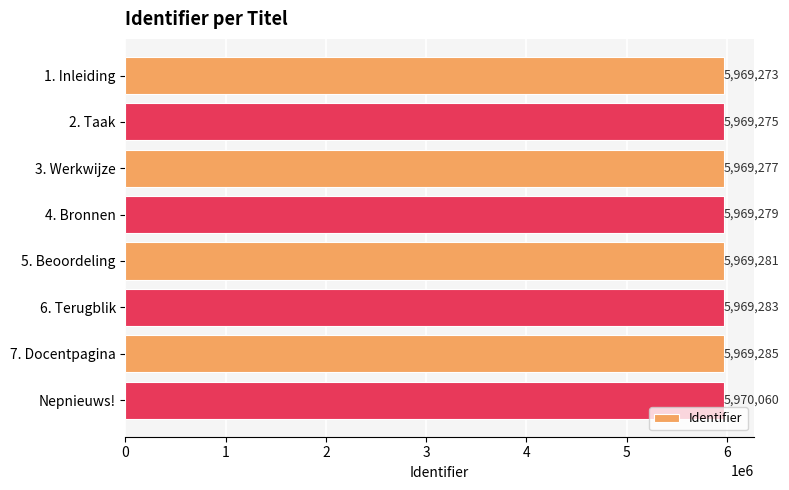

What is the change in value from 5. Beoordeling to Nepnieuws!?

+779